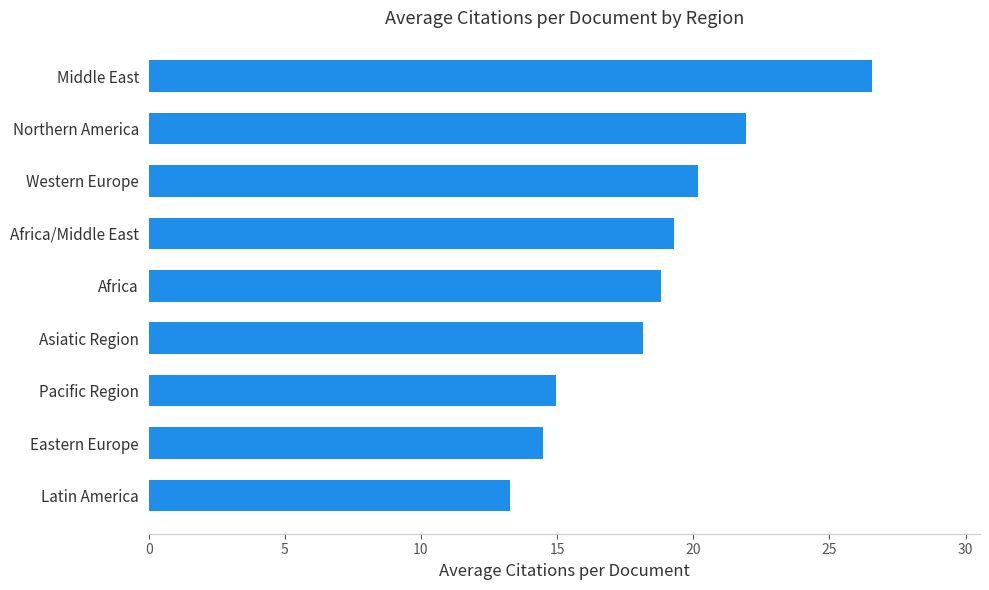

The chart shows a value of 26.6 at Middle East. True or false?

True